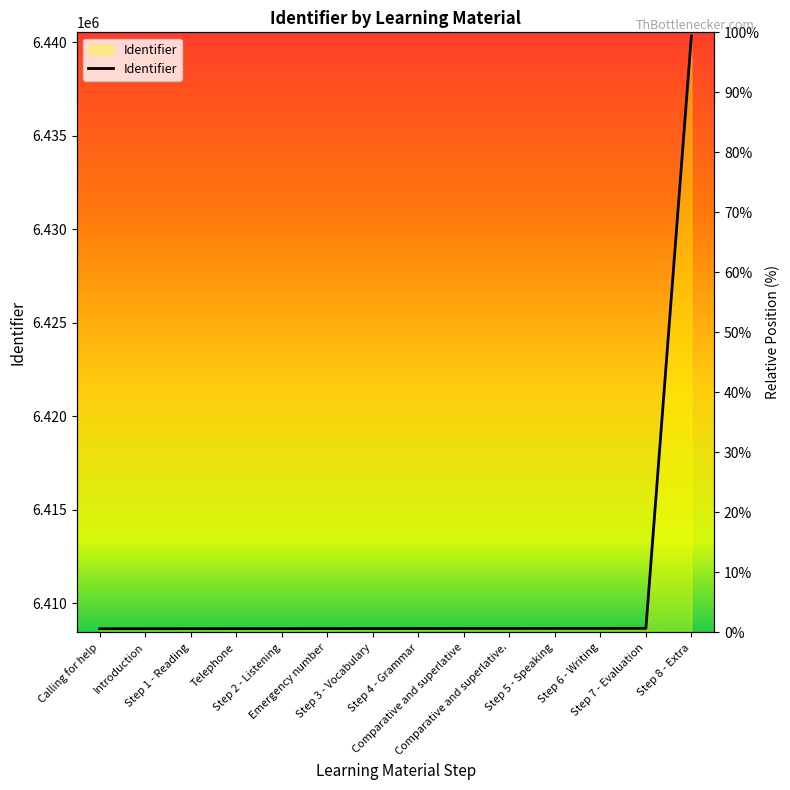

Which has a higher value, Step 2 - Listening or Step 5 - Speaking?

Step 5 - Speaking